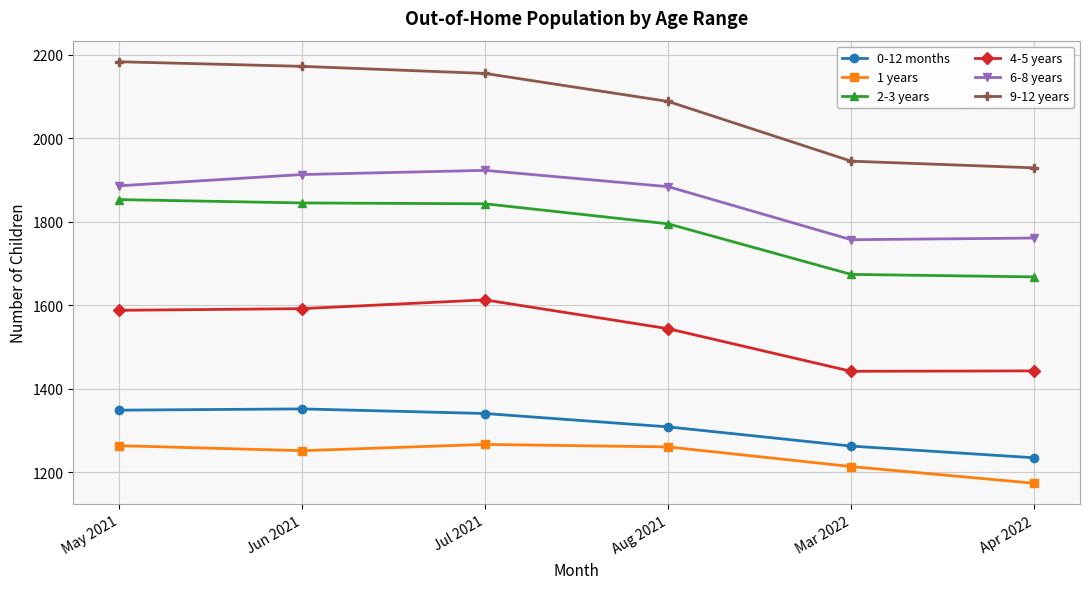

What is the value of the 6-8 years point at the 4th from the left?

1884